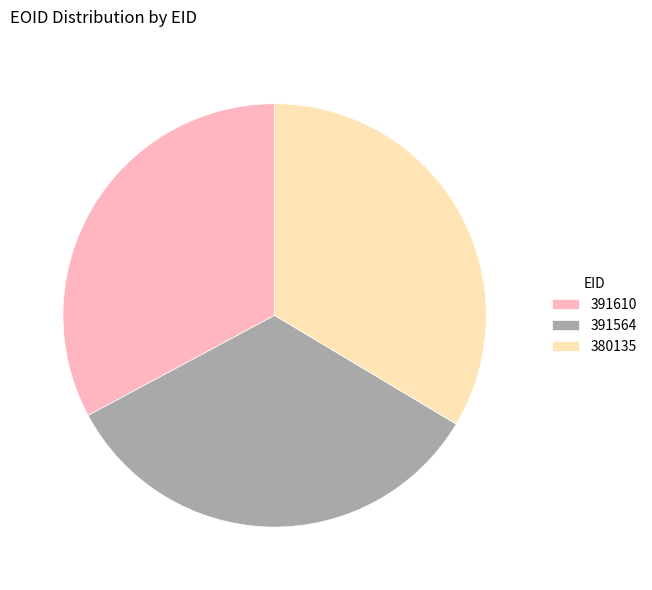

Approximately how many times larger is the value at 380135 compared to 391610?

1.0